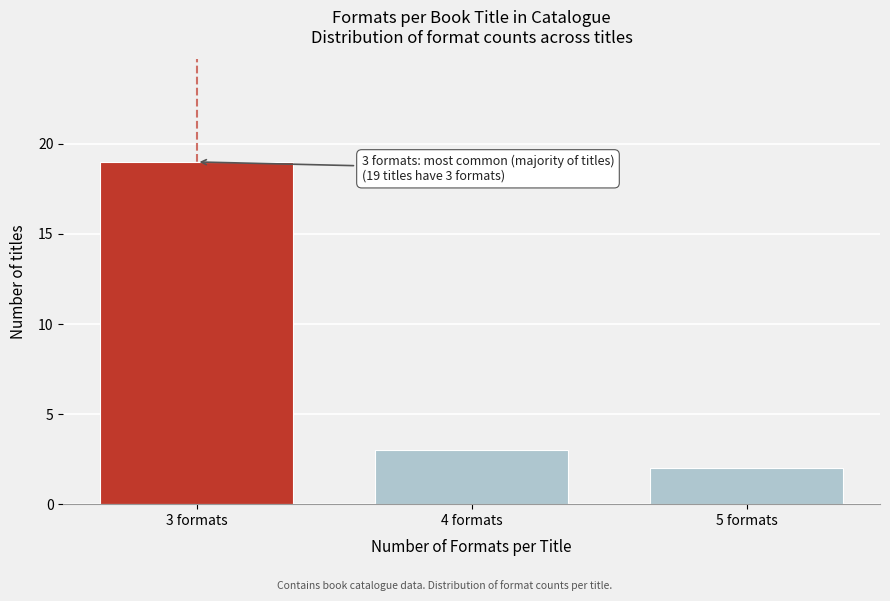

Reading left to right, list all the values displayed in this chart.

19	3	2